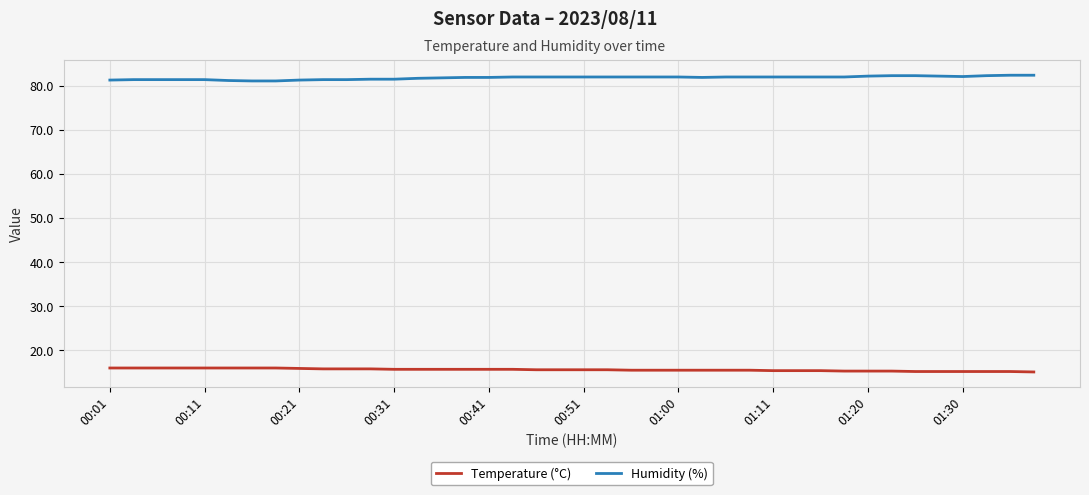

Which series has the largest total across all categories?

Humidity (%)